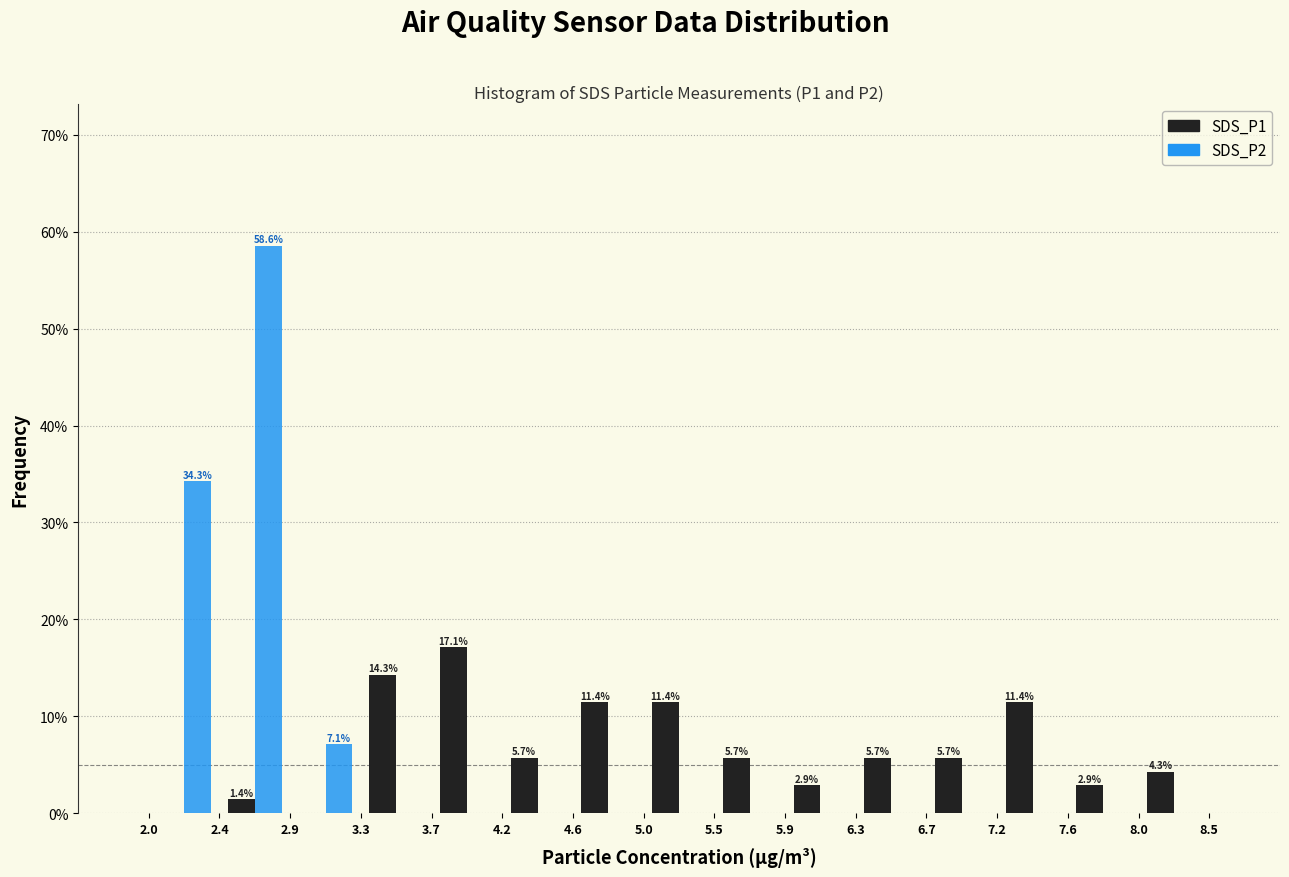

In the SDS_P1 series, which range on the x-axis has the tallest bar?

3.7 to 4.2